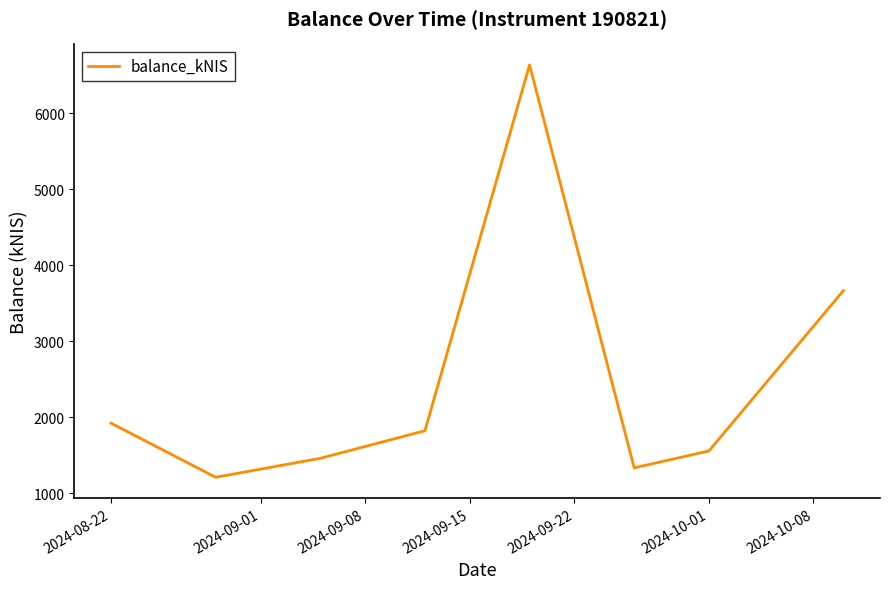

What is the difference between the second highest and second lowest values?

2330.0